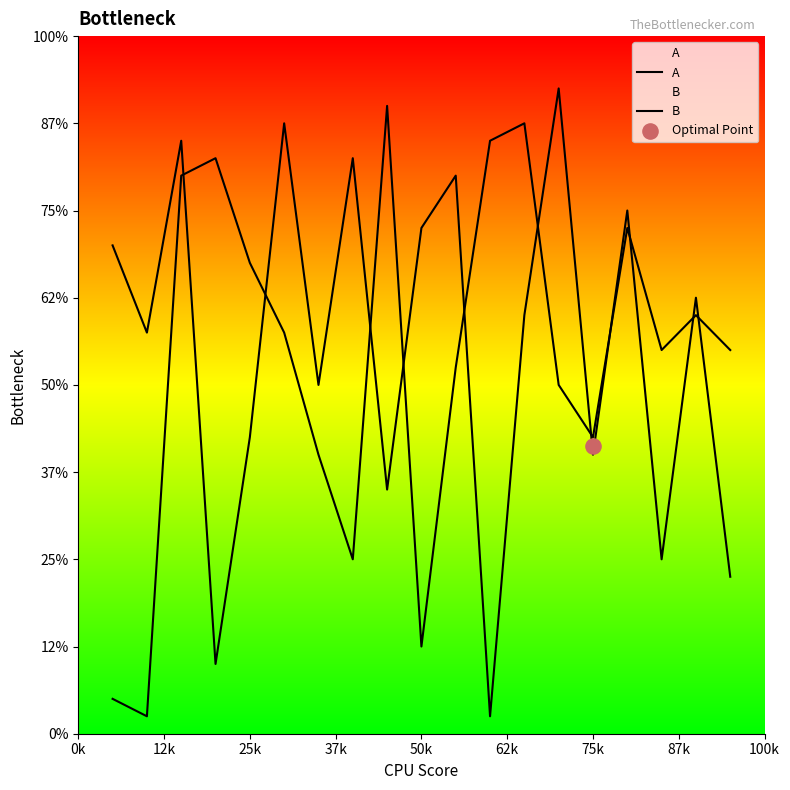

Which series has the widest spread of Y values?

B